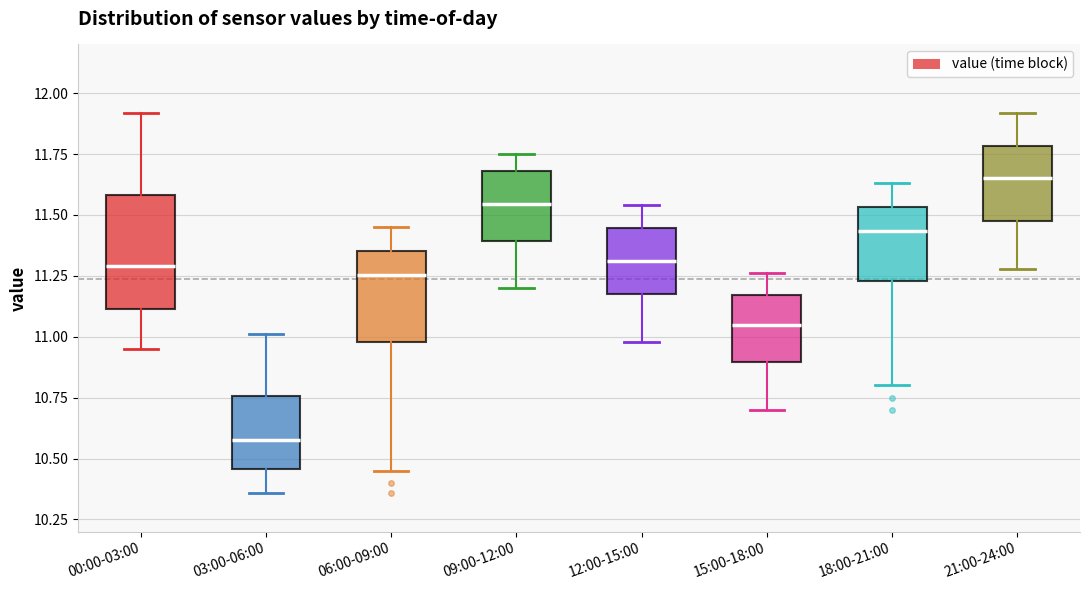

Comparing the boxes themselves (not the whiskers), which one is the tallest?

00:00-03:00